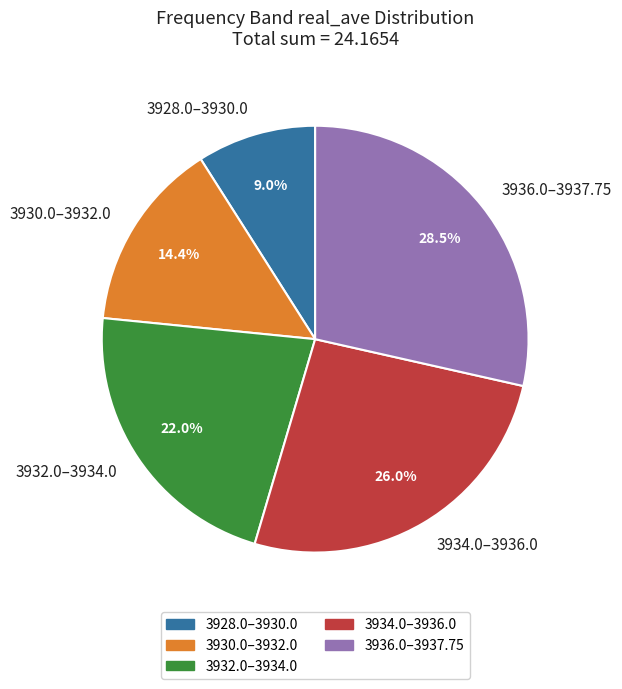

Rank the categories by value from lowest to highest.

3928.0–3930.0, 3930.0–3932.0, 3932.0–3934.0, 3934.0–3936.0, 3936.0–3937.75